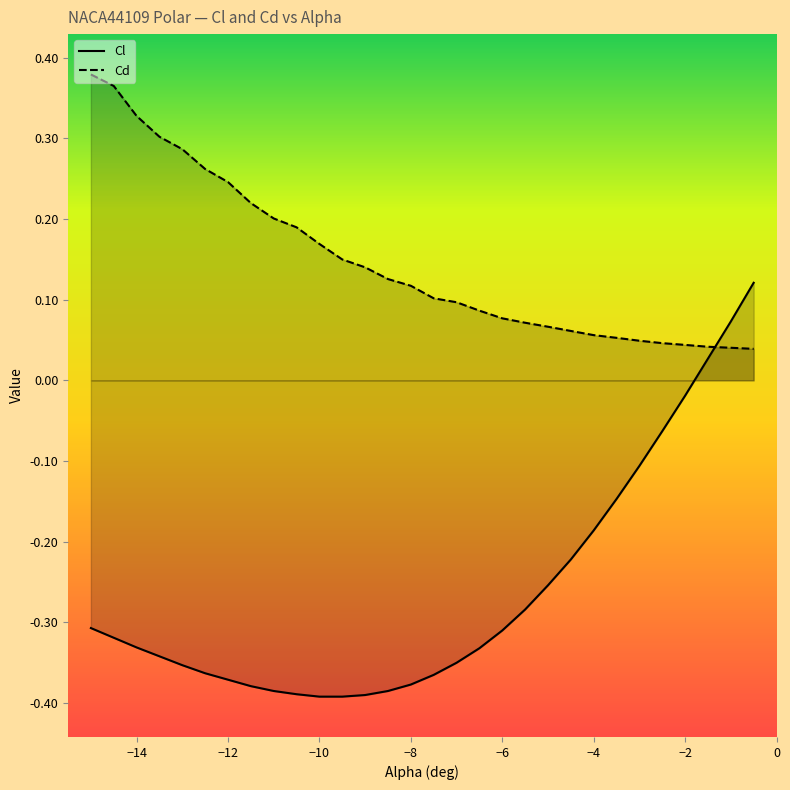

Which series has the widest spread of values?

Cl